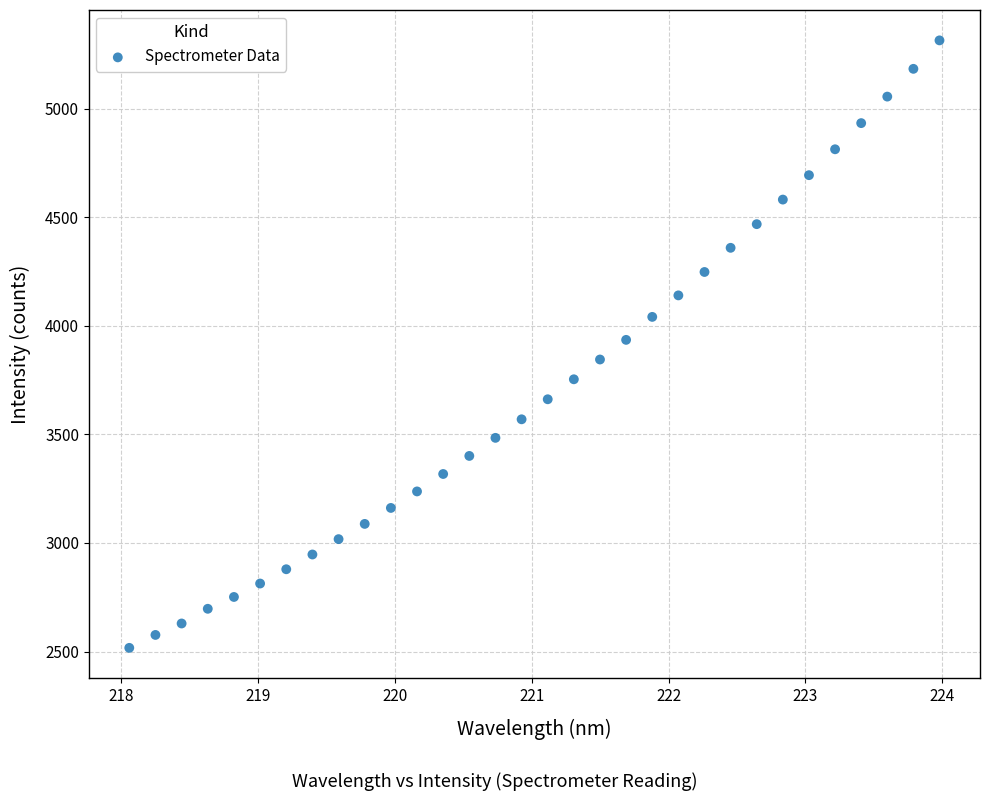

What is the range of X values (max minus min)?

5.9